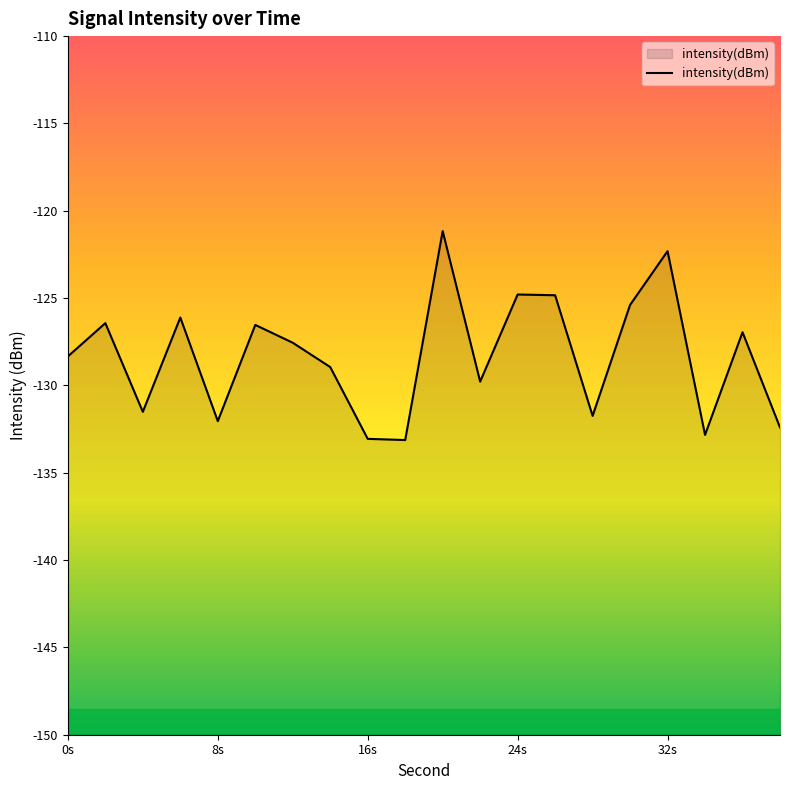

True or false: the data shows -62.4 at 24s.

False